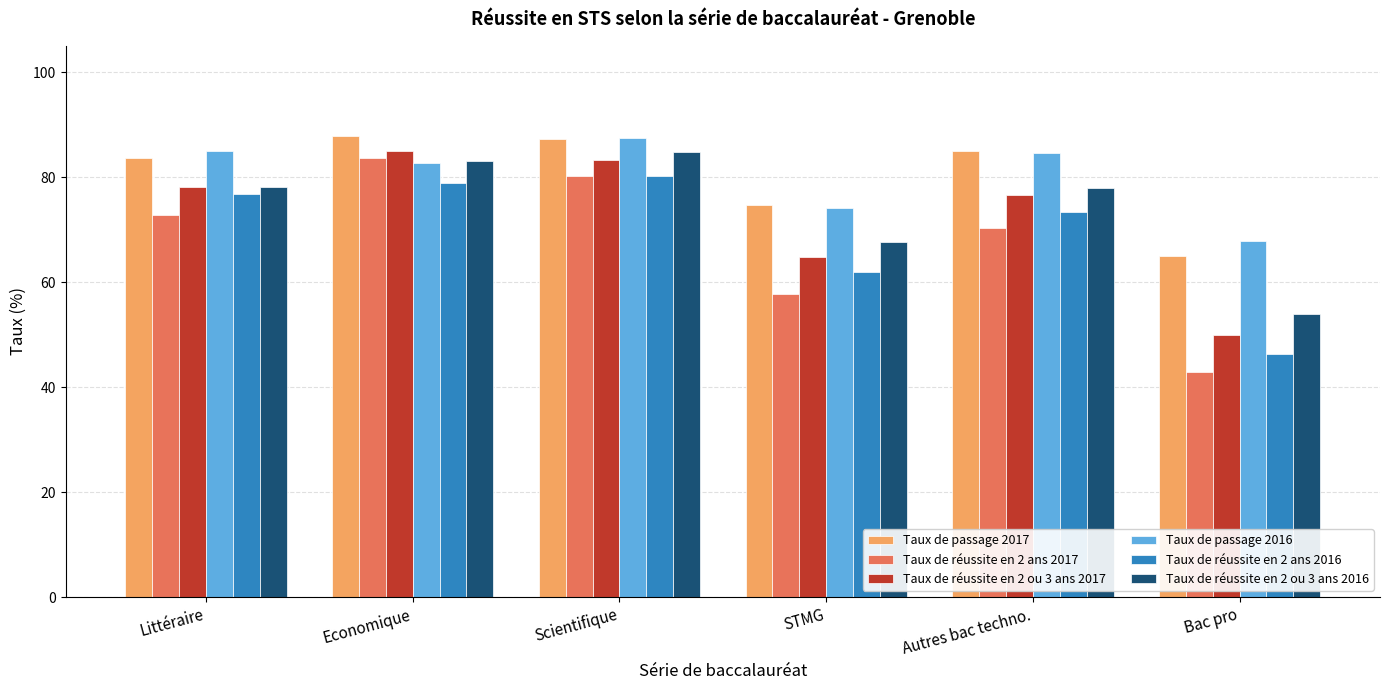

At how many categories does at least one series exceed 48?

6